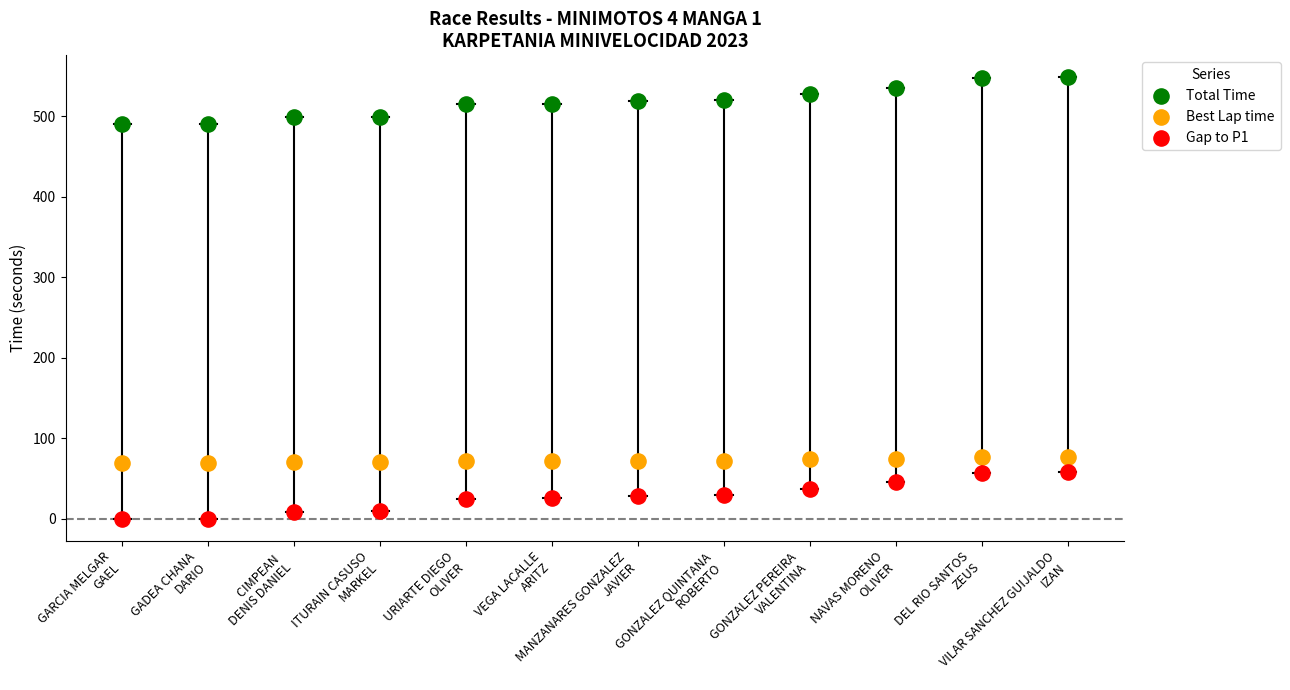

Which series contains the highest Y value?

Total Time